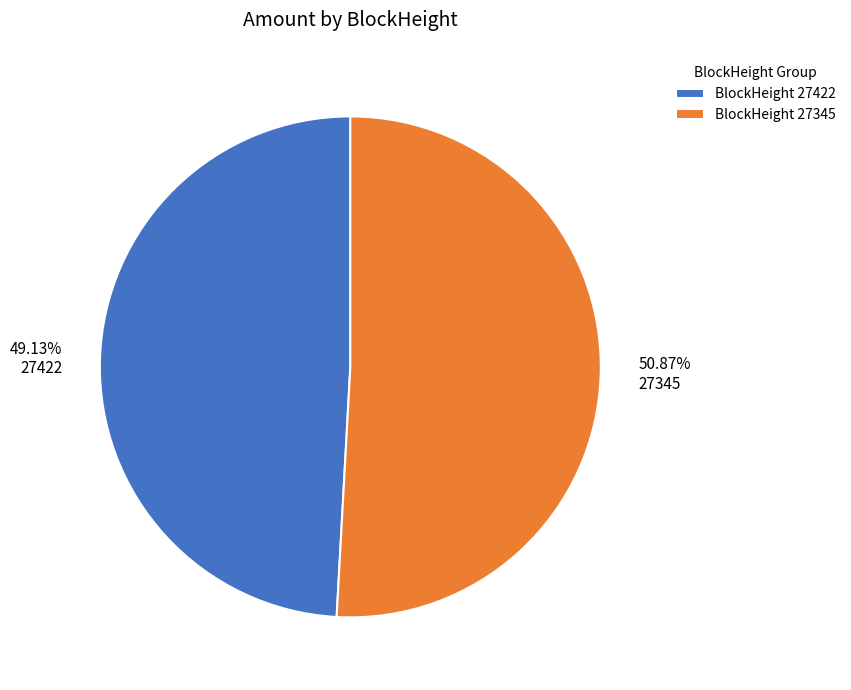

To the nearest percent, what percentage of the pie is 27345?

51%